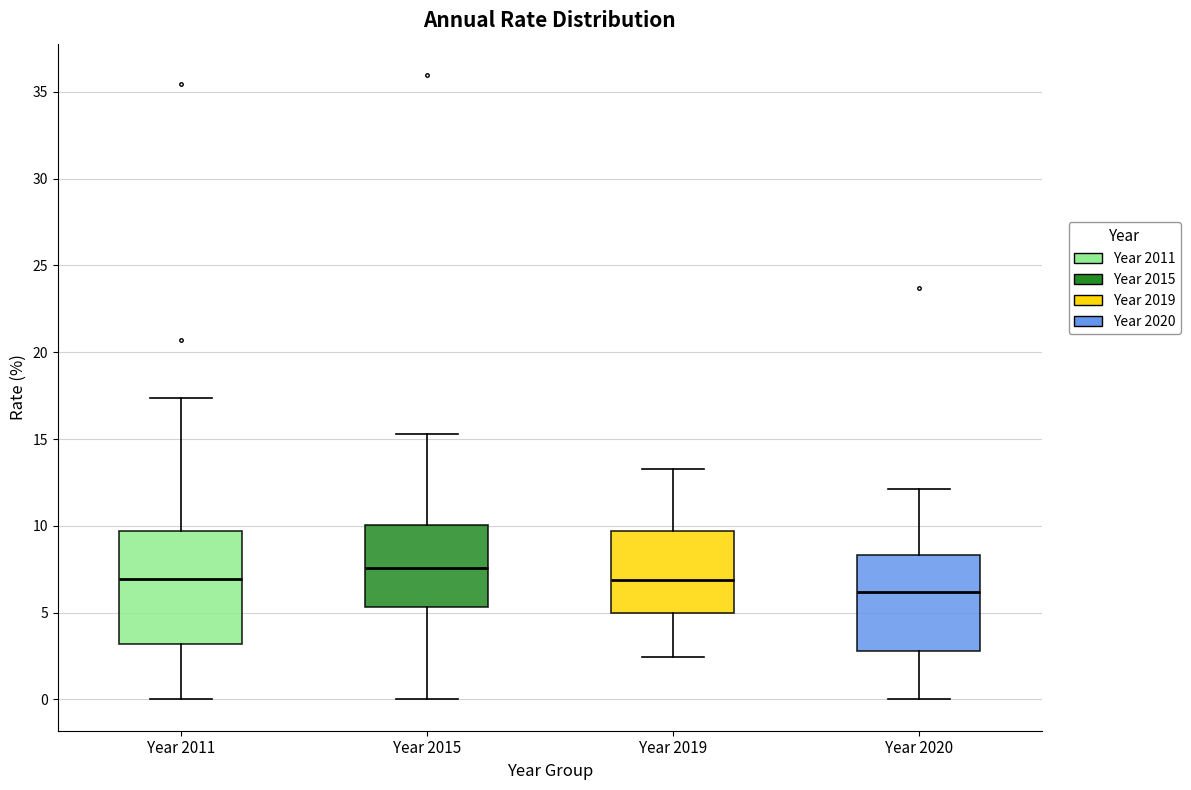

Which box is the tallest, from its lower edge to its upper edge?

Year 2011